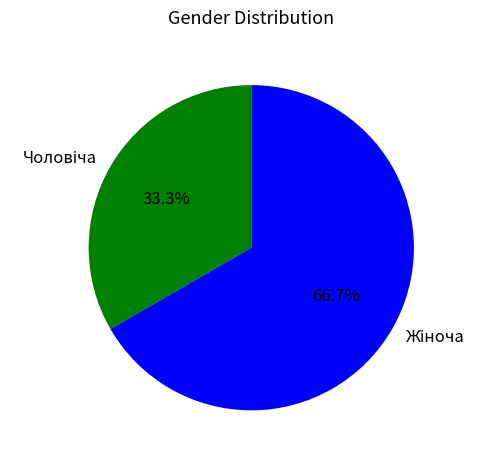

Is there a majority slice in this chart?

Yes